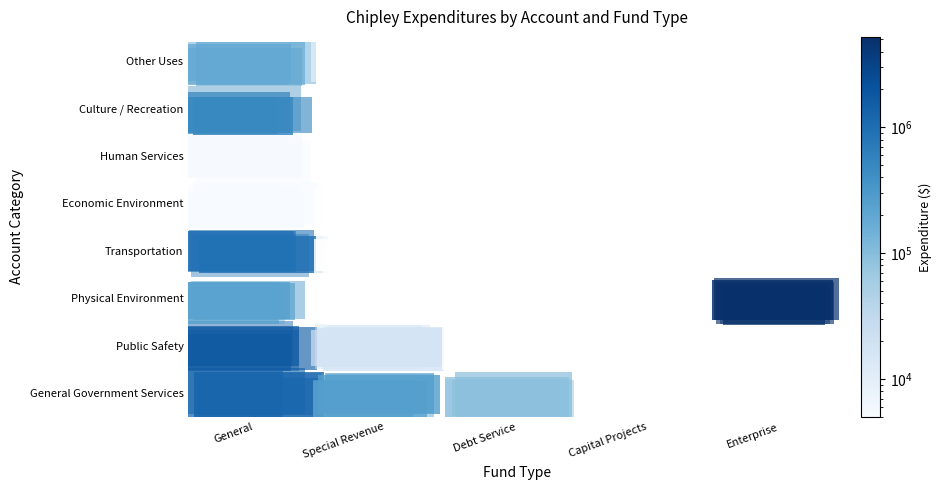

Which series has the largest total across all categories?

Physical Environment